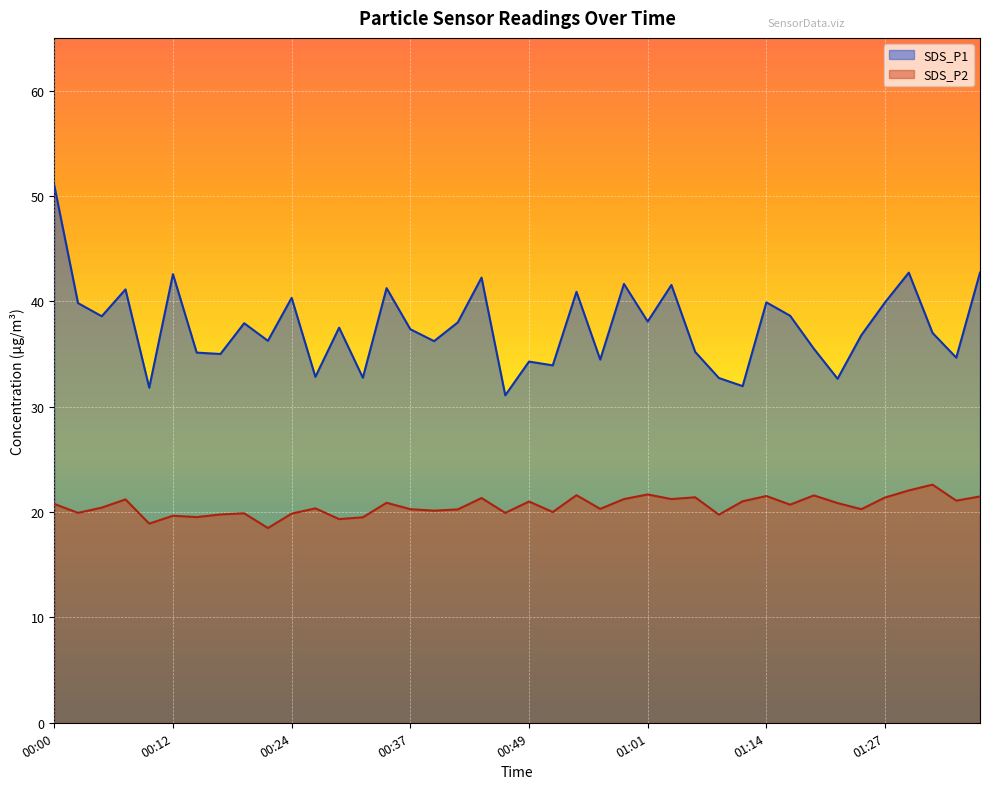

How many lines are shown in the chart?

2